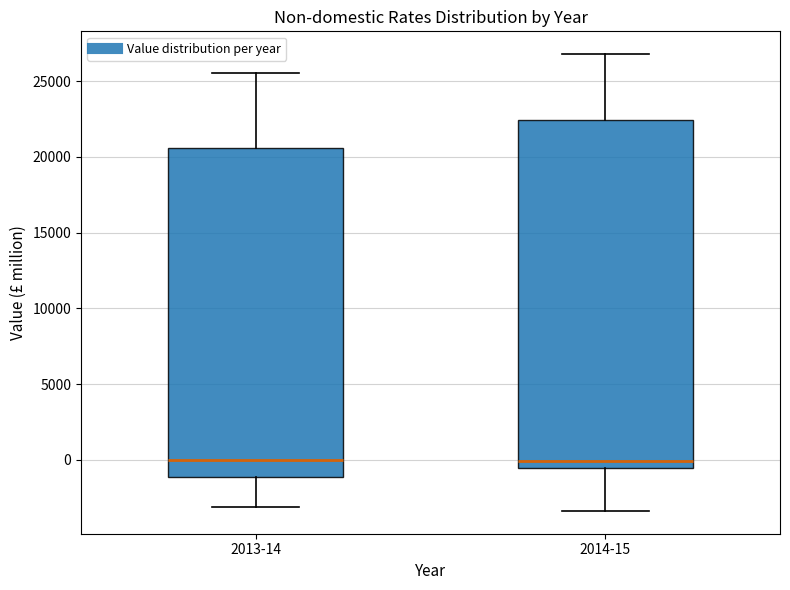

Comparing the boxes themselves (not the whiskers), which one is the tallest?

2014-15